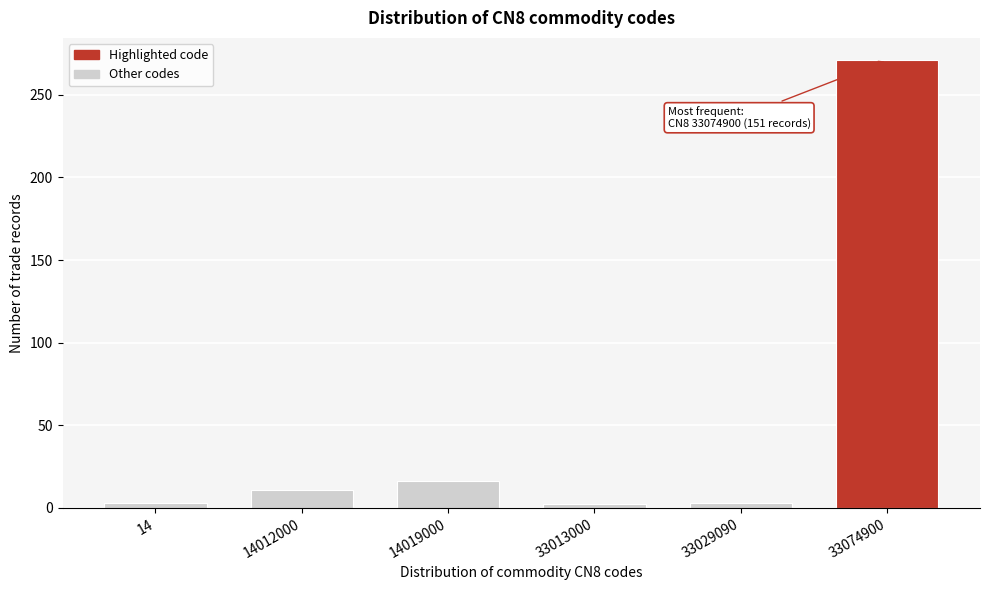

The value at 14012000 is 11. True or false?

True